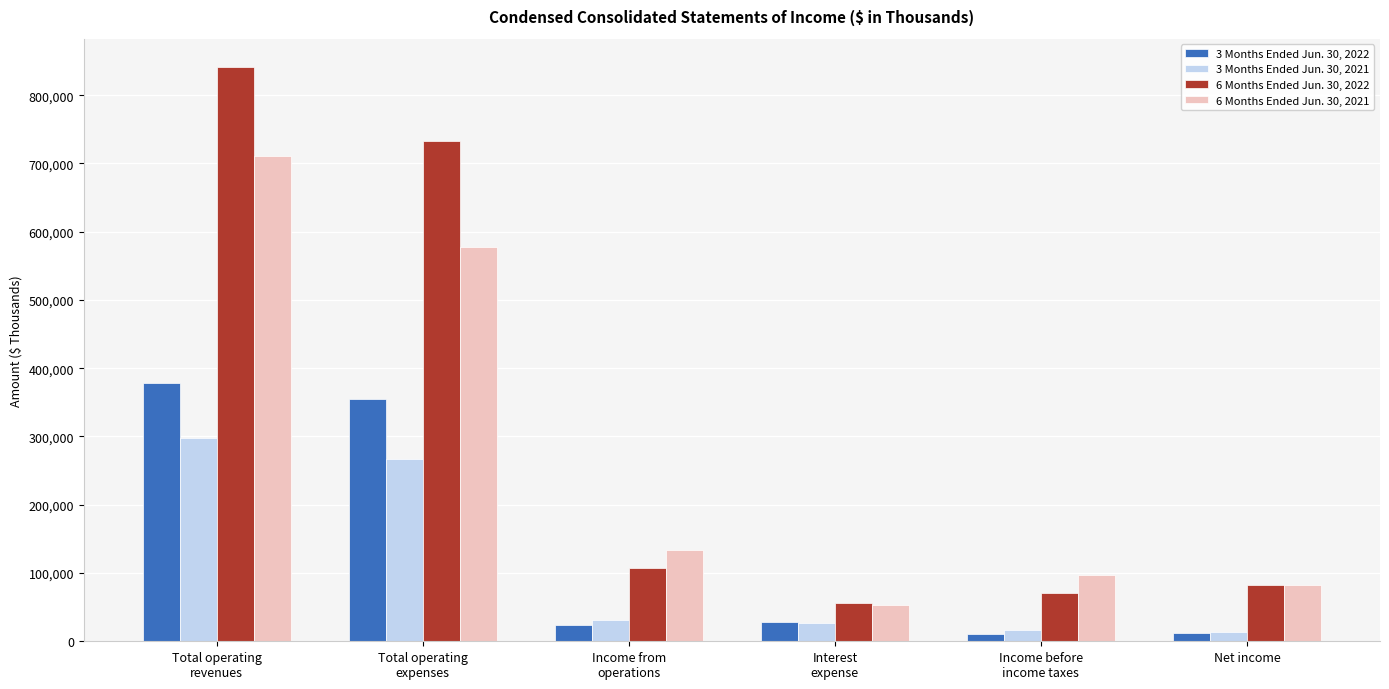

The 6 Months Ended Jun. 30, 2021 series shows 82091 at Net income. True or false?

True